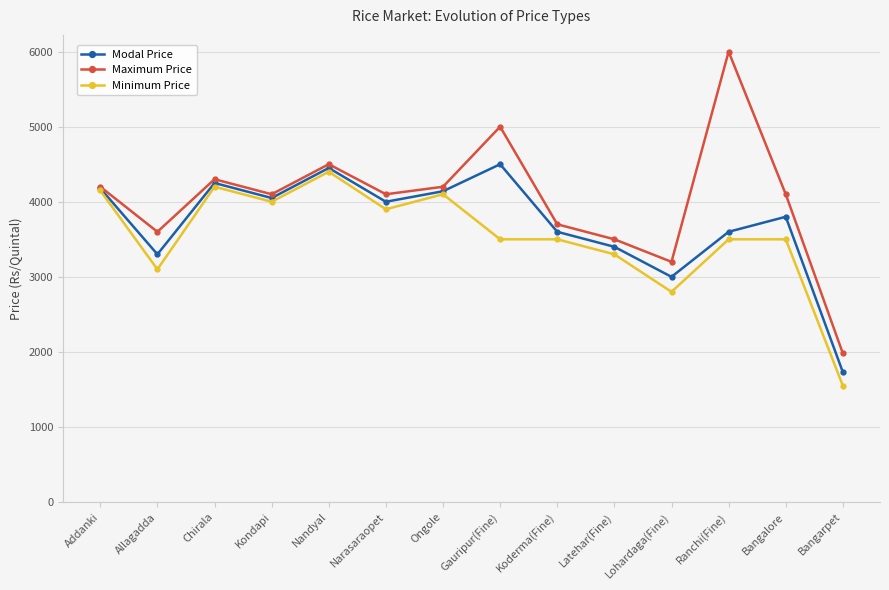

At which label is Modal Price closest to 3115?

Lohardaga(Fine)